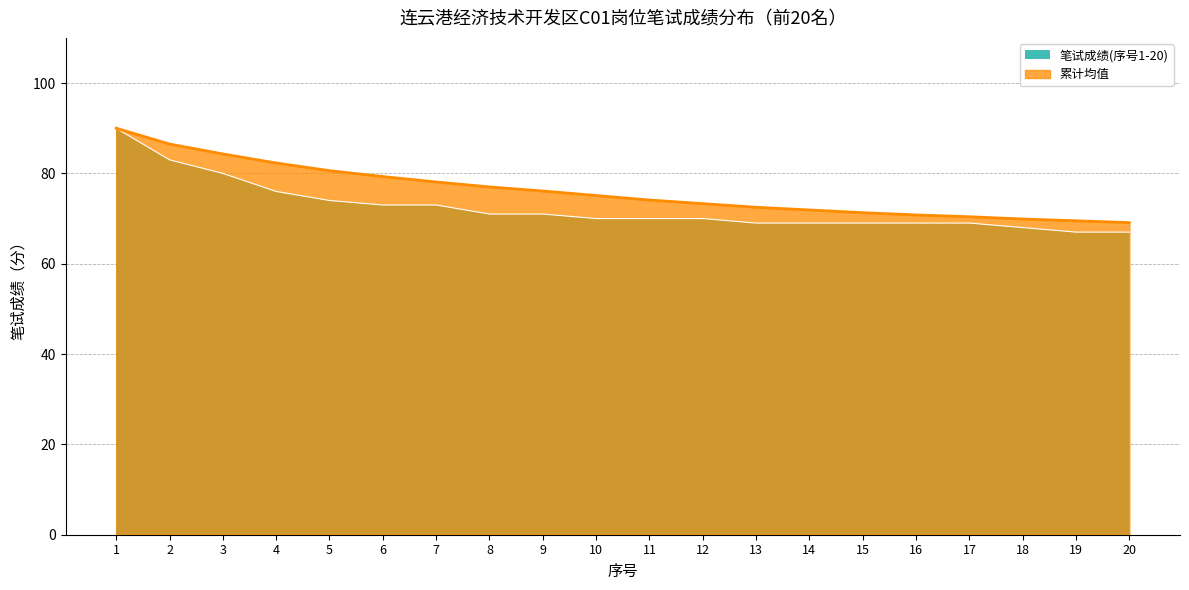

What is the difference between the 笔试成绩(序号1-20) values at 1 and 18?

22.0